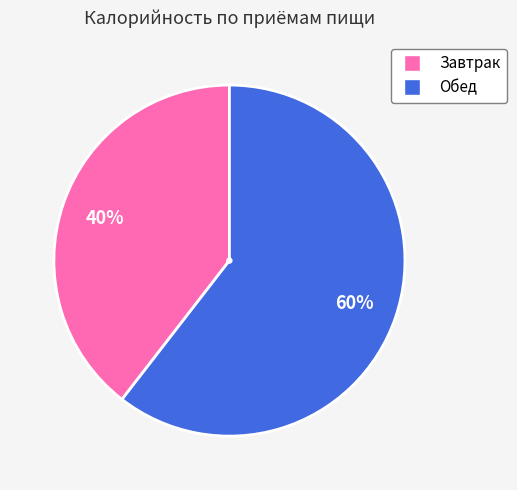

Which slice represents more than half of the pie?

Обед